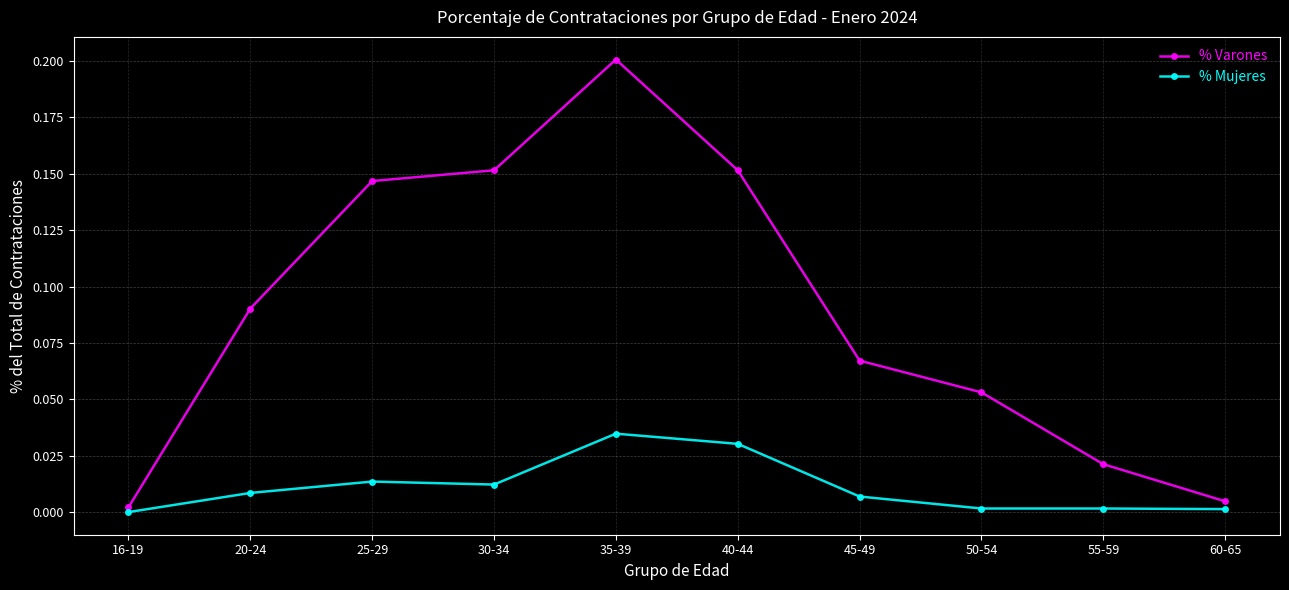

True or false: % Mujeres and % Varones intersect in this chart.

False